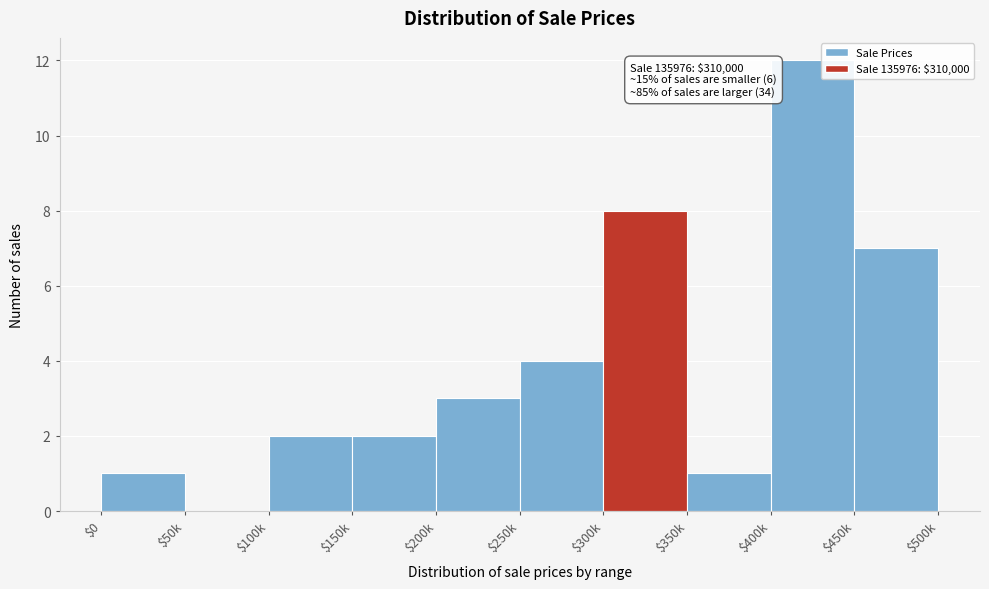

Where is the data nearest to the value 6?

$450k